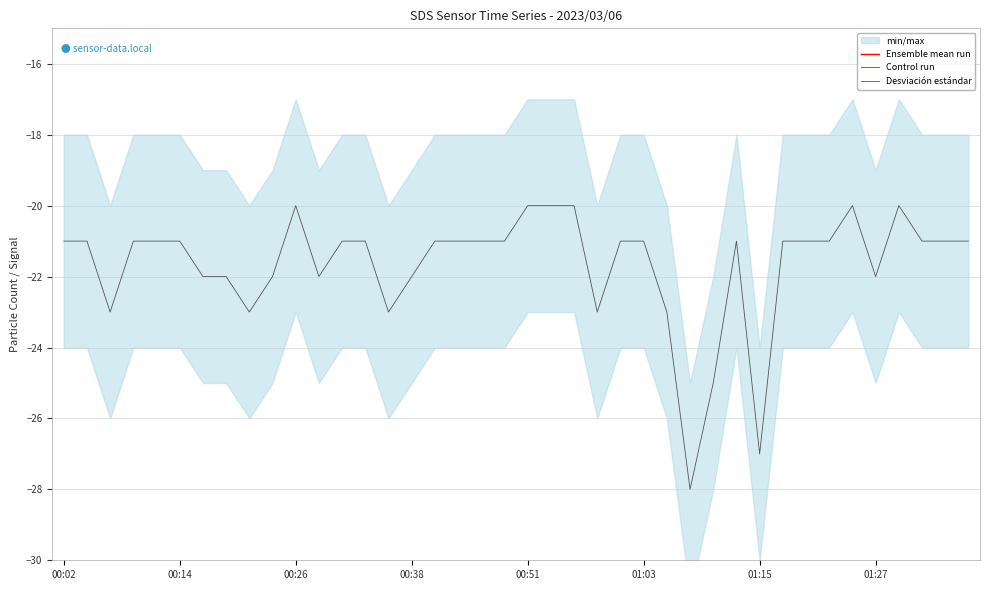

At how many categories does at least one series exceed -19?

40